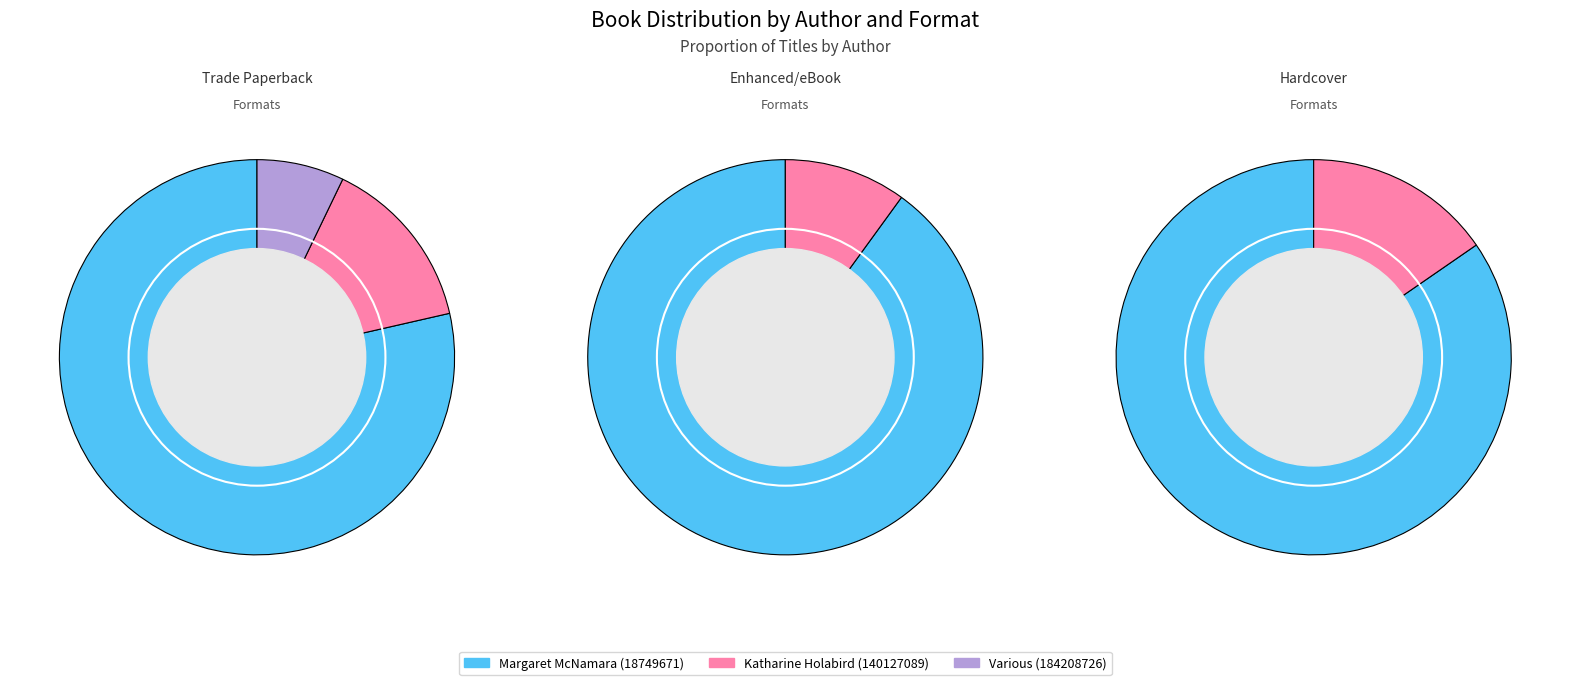

What percentage do Various (184208726) and Margaret McNamara (18749671) together represent?

82.4%